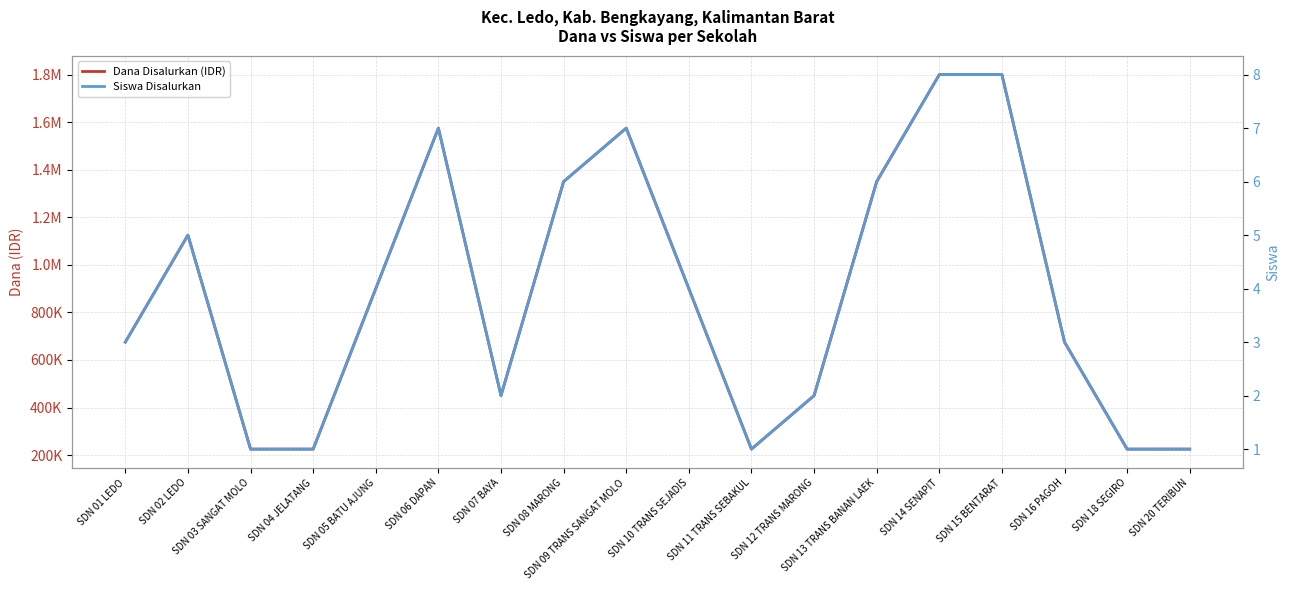

The Siswa Disalurkan series shows 2 at SDN 07 BAYA. True or false?

True